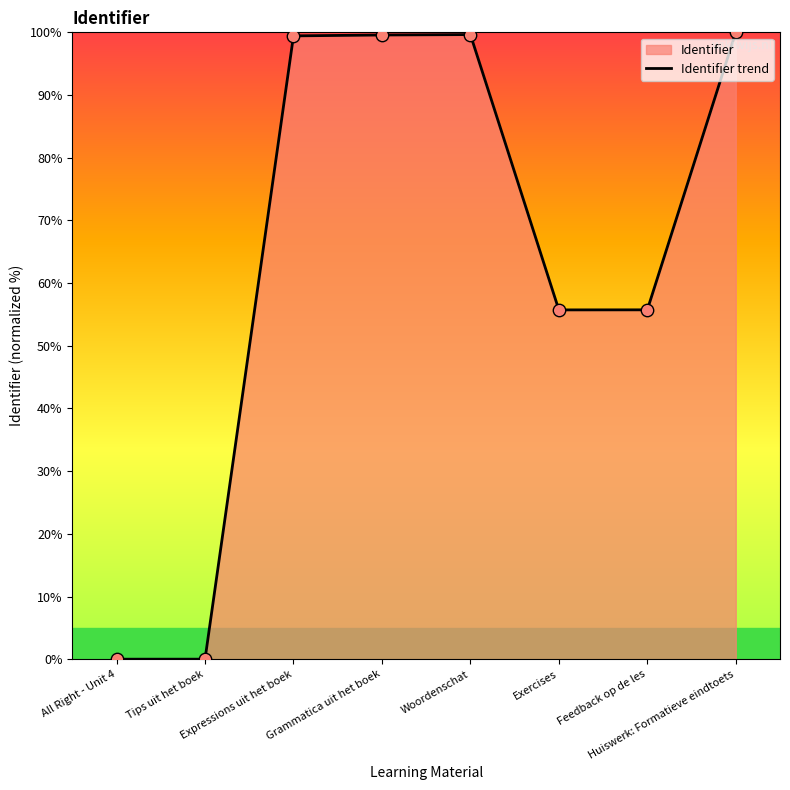

Which has a higher value, Grammatica uit het boek or Expressions uit het boek?

Grammatica uit het boek